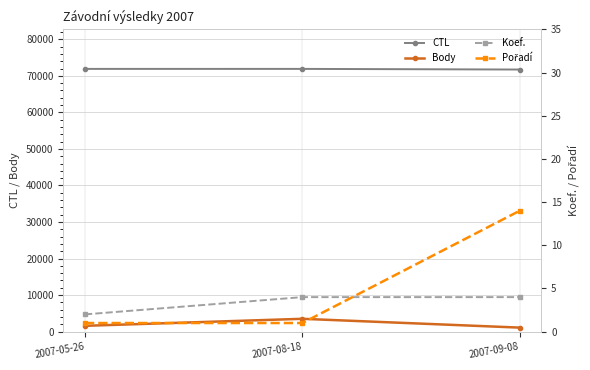

Which category has the highest value in the Pořadí series?

2007-09-08